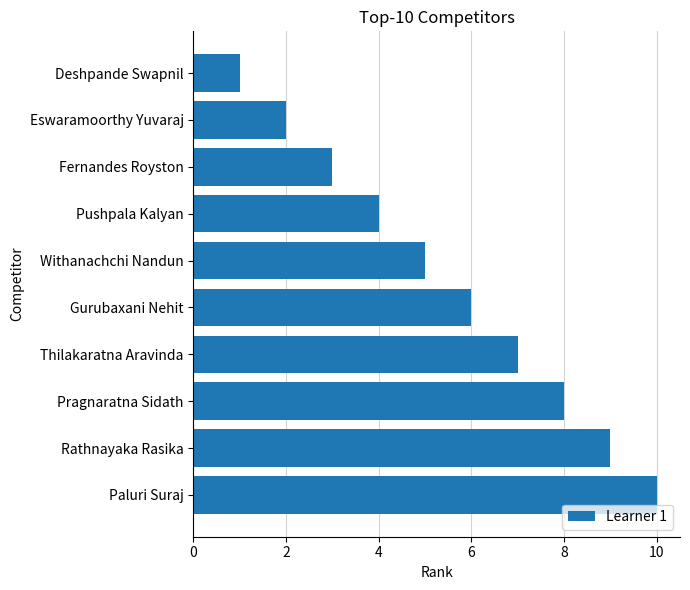

What is the difference between the values at Gurubaxani Nehit and Eswaramoorthy Yuvaraj?

4